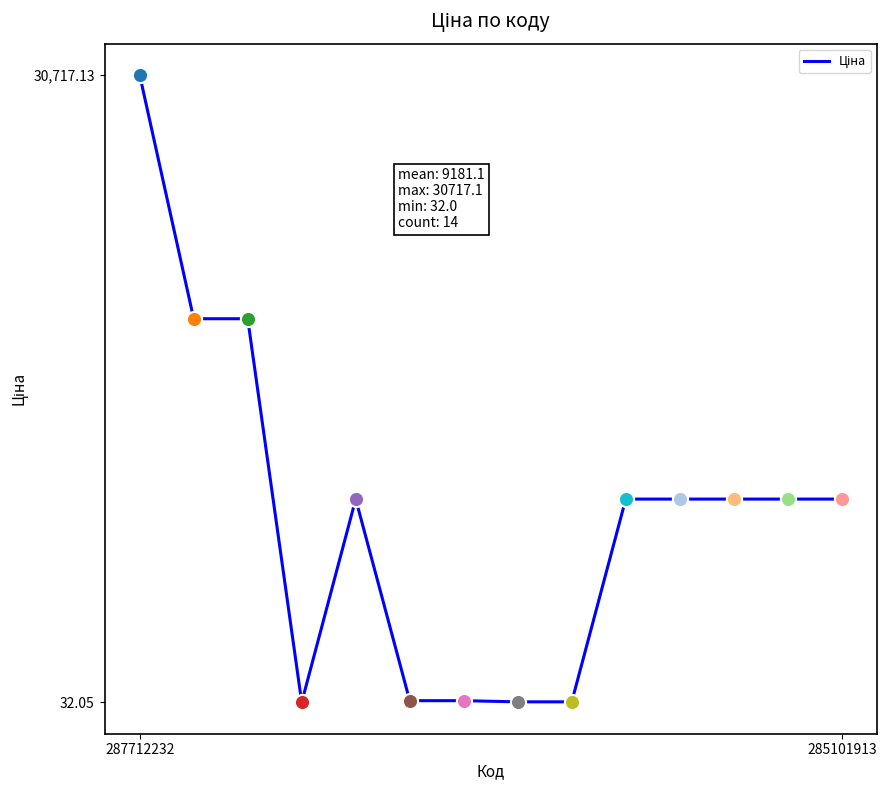

What is the difference between the maximum and minimum values?

30685.1